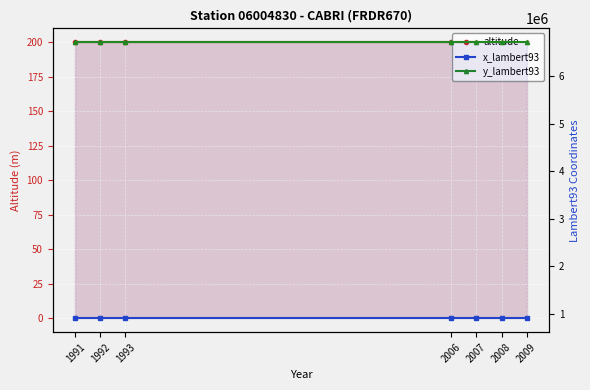

What is the approximate value of y_lambert93 at 2007?

6709377